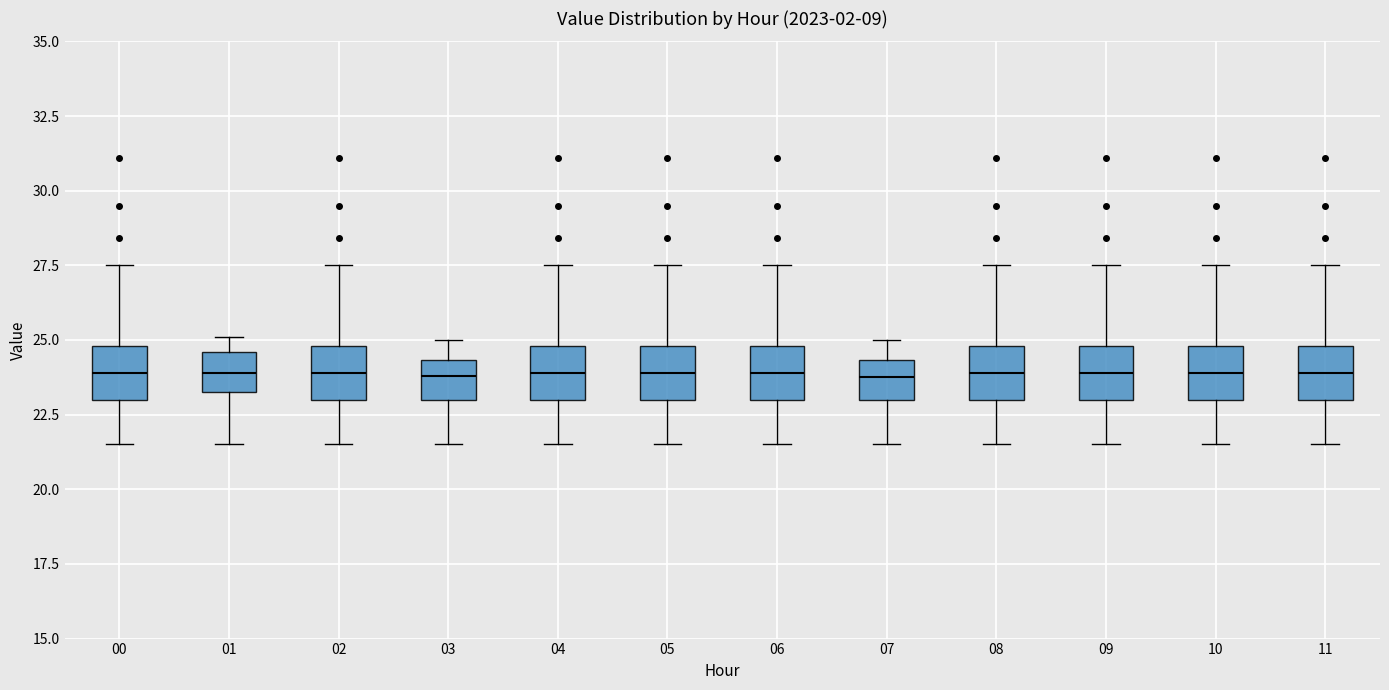

Reading left to right, read every box against the y-axis: the position of its median line, the range the box covers, and the ends of its whiskers. The values are not printed on the chart, so give them approximately, as read against the axis.

00: median 24.0, box 23.0 to 25.0, whiskers 21.5 to 27.5
01: median 24.0, box 23.5 to 24.5, whiskers 21.5 to 25.0
02: median 24.0, box 23.0 to 25.0, whiskers 21.5 to 27.5
03: median 24.0, box 23.0 to 24.5, whiskers 21.5 to 25.0
04: median 24.0, box 23.0 to 25.0, whiskers 21.5 to 27.5
05: median 24.0, box 23.0 to 25.0, whiskers 21.5 to 27.5
06: median 24.0, box 23.0 to 25.0, whiskers 21.5 to 27.5
07: median 24.0, box 23.0 to 24.5, whiskers 21.5 to 25.0
08: median 24.0, box 23.0 to 25.0, whiskers 21.5 to 27.5
09: median 24.0, box 23.0 to 25.0, whiskers 21.5 to 27.5
10: median 24.0, box 23.0 to 25.0, whiskers 21.5 to 27.5
11: median 24.0, box 23.0 to 25.0, whiskers 21.5 to 27.5